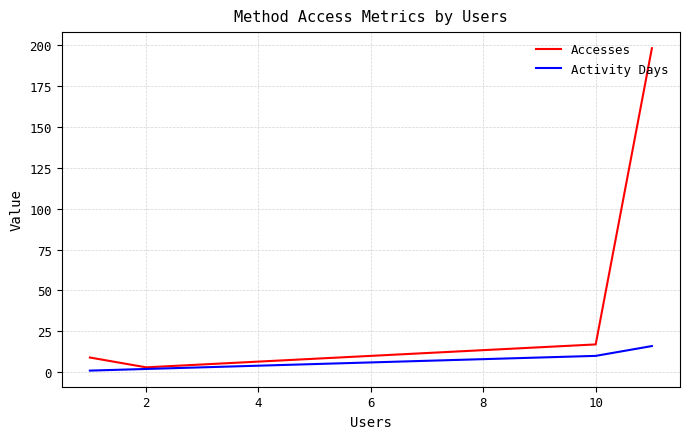

How many series are shown in this chart?

2